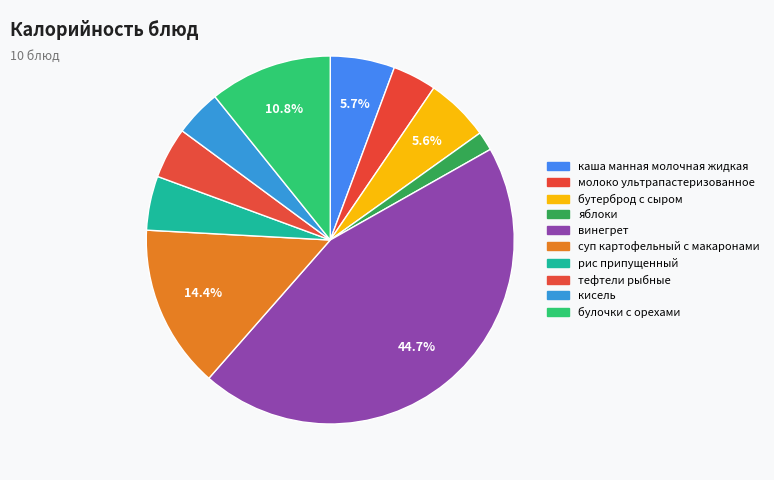

Between рис припущенный and молоко ультрапастеризованное, which is larger?

рис припущенный